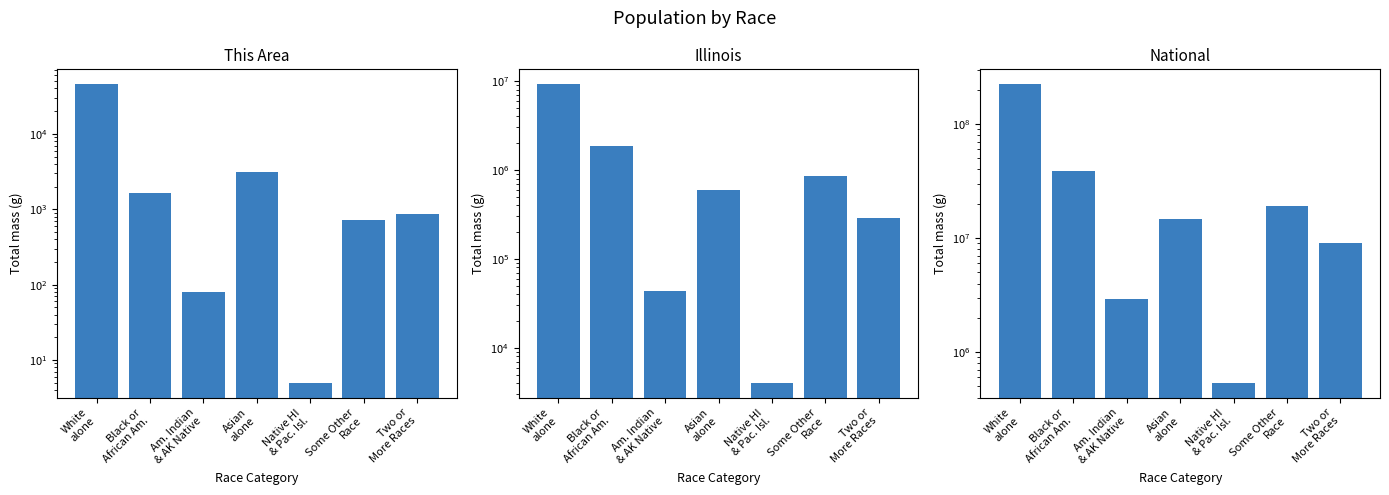

What is the label of the 1st bar from the left?

White
alone